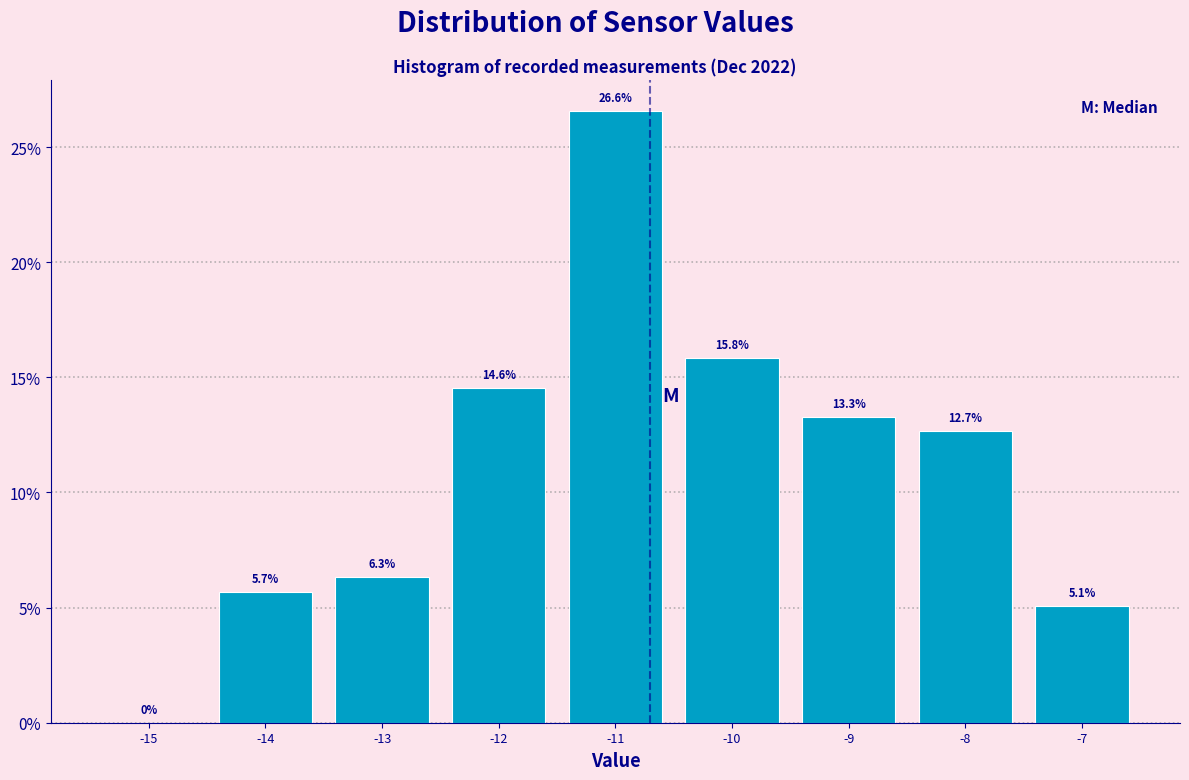

How tall is the bar that spans -11.5 to -10.5 on the x-axis?

26.6